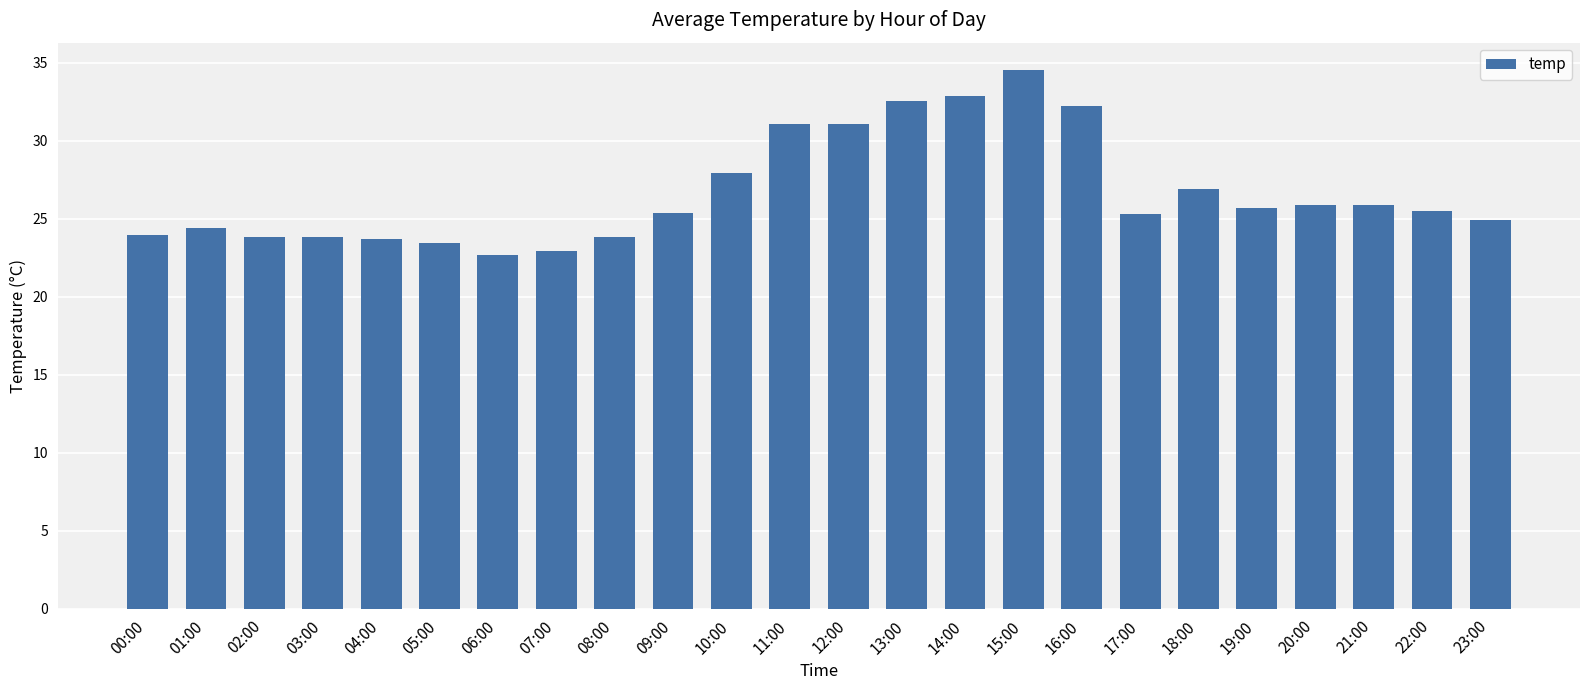

What is the sum of the values at 13:00 and 00:00?

56.5